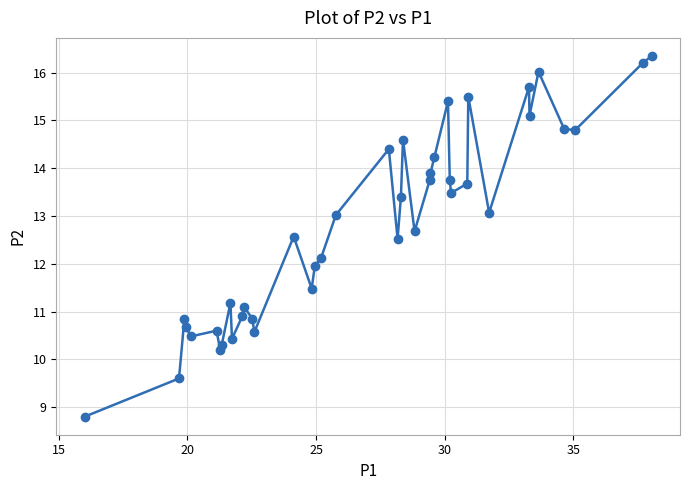

What is the range of X values (max minus min)?

22.0